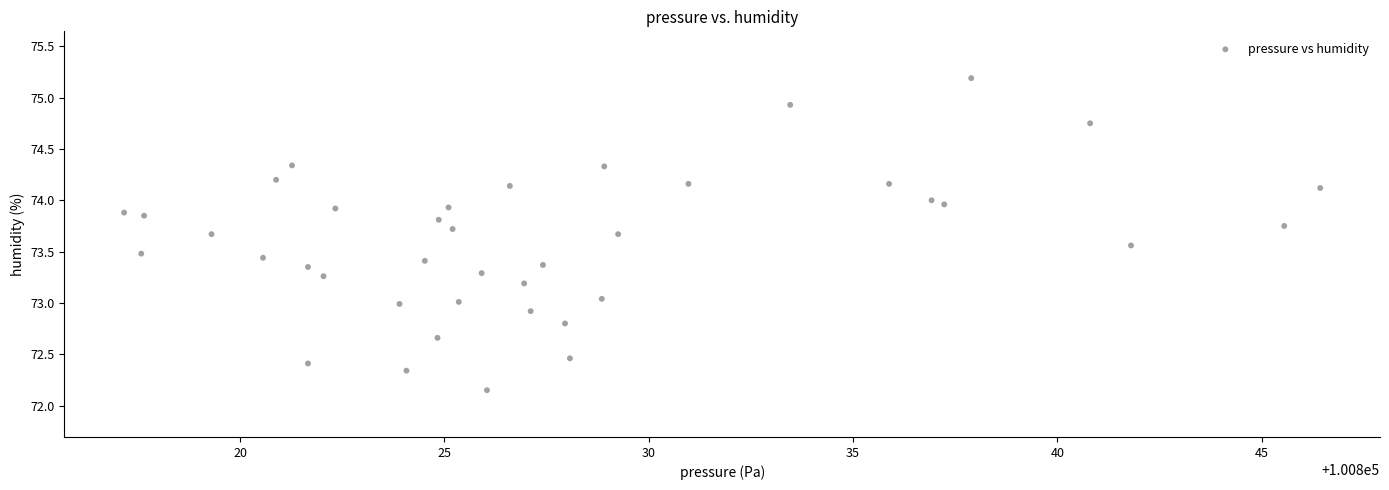

What is the range of X values (max minus min)?

29.3